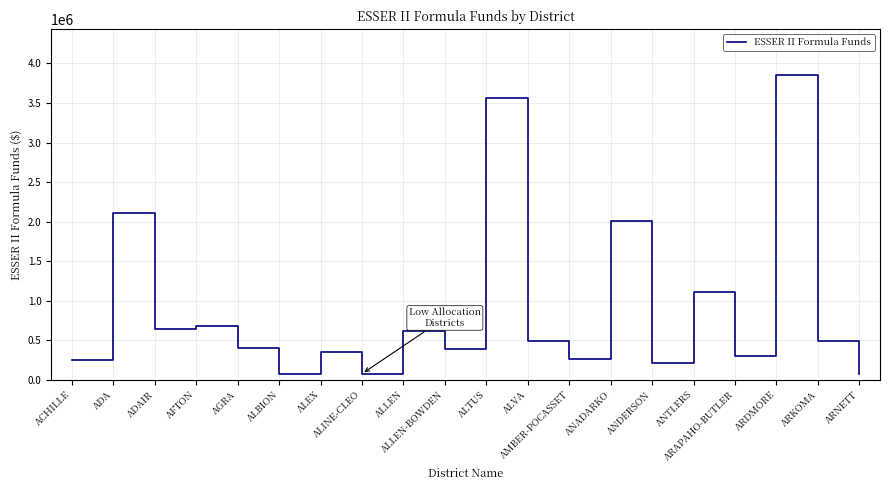

What is the maximum value shown in the chart?

3855459.2